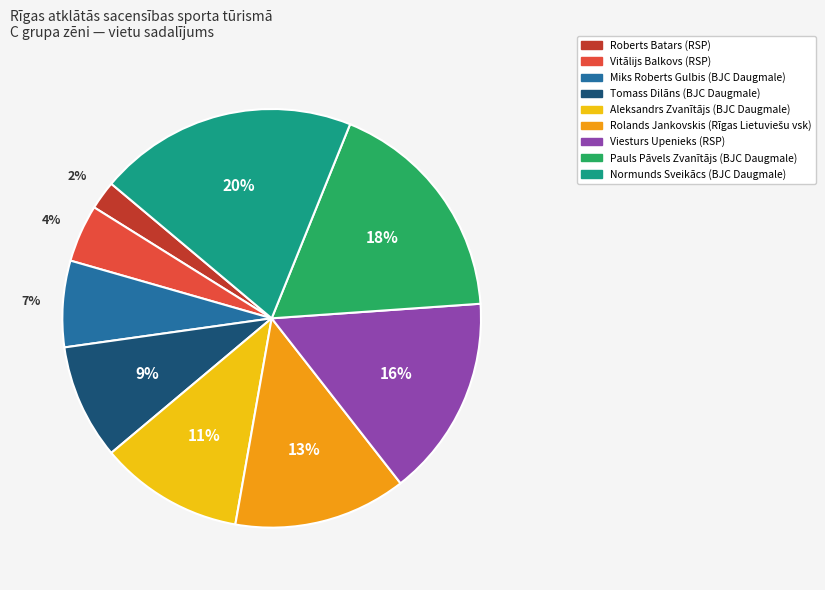

To the nearest percent, what is the difference between the Pauls Pāvels Zvanītājs (BJC Daugmale) and Normunds Sveikācs (BJC Daugmale) slice percentages?

2%